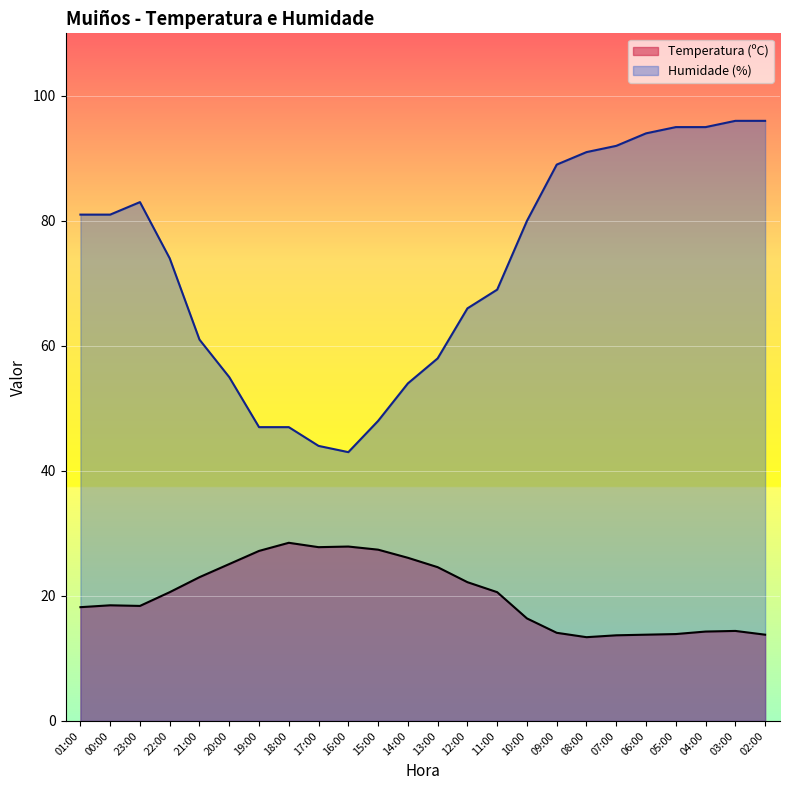

What is the average value of the Humidade (%) series?

72.5